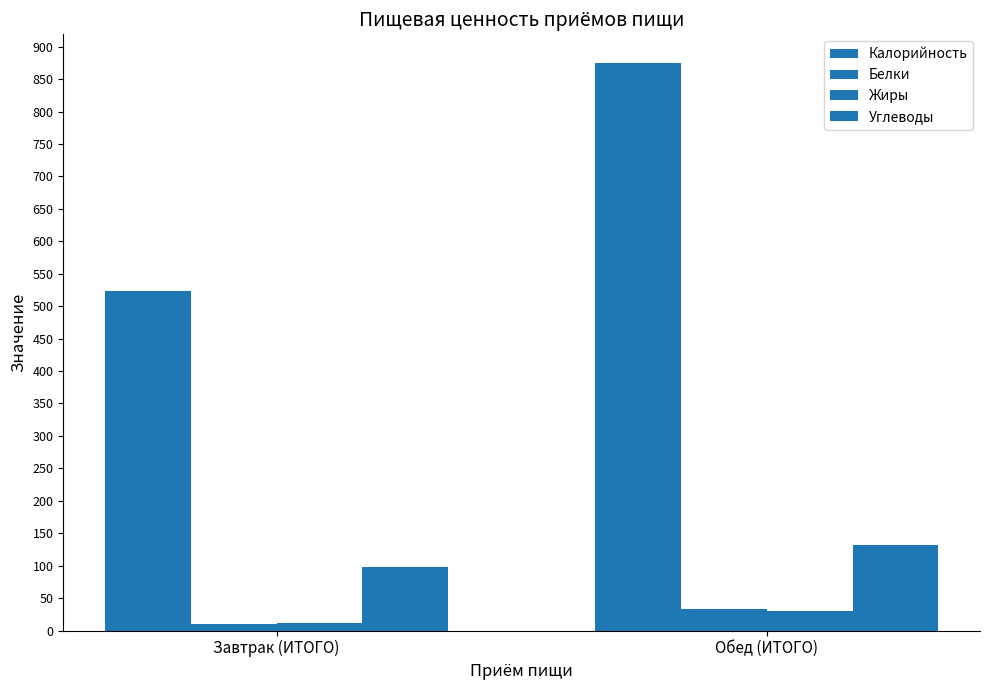

What position from the left is Обед (ИТОГО)?

2